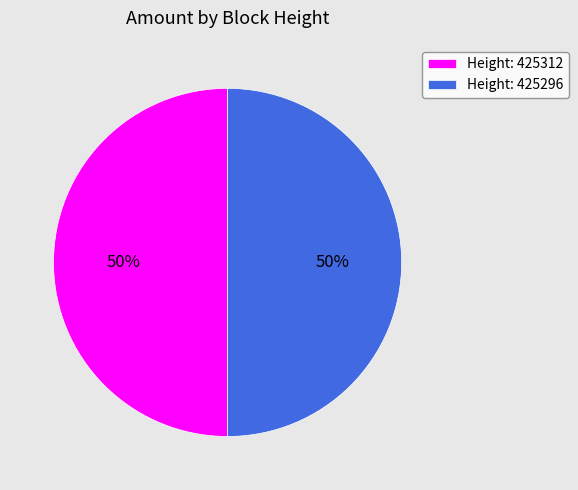

What is the ratio of the value at Height: 425296 to the value at Height: 425312?

1.0